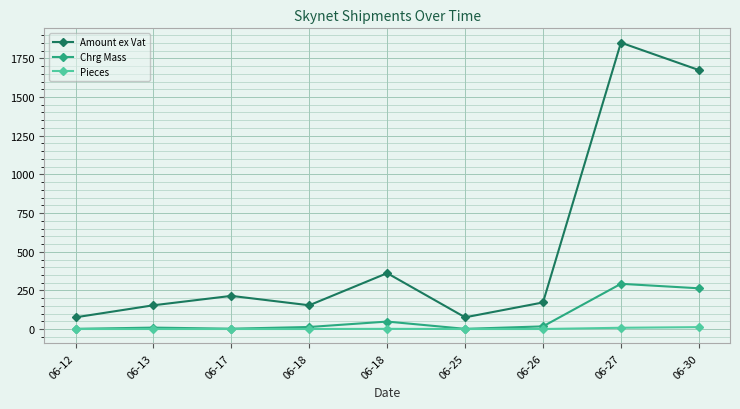

Does the chart have visible grid lines?

Yes